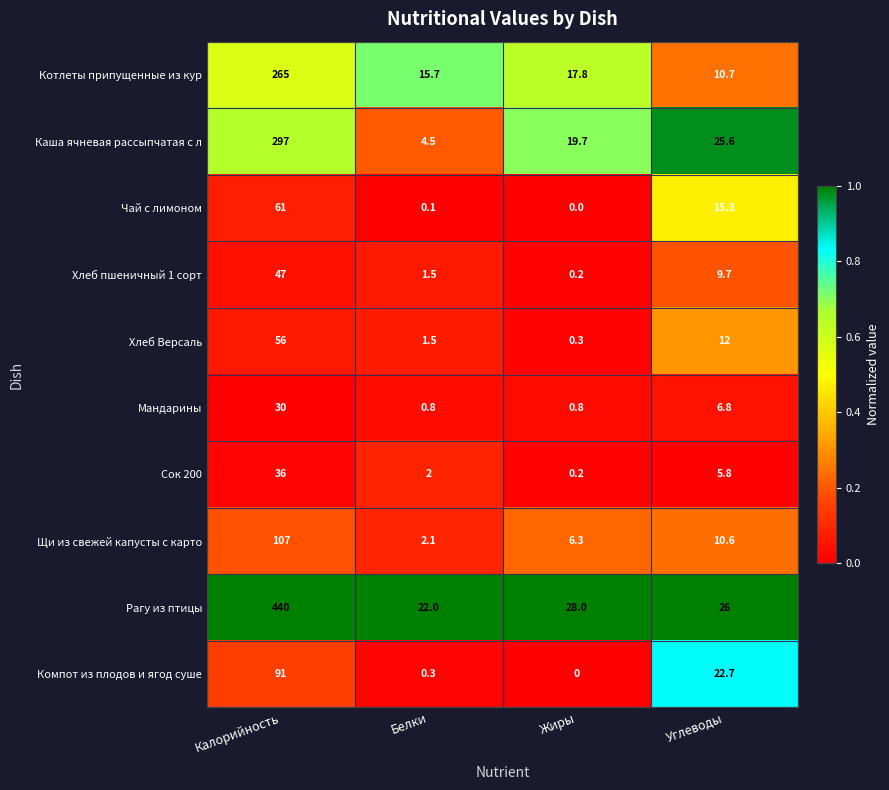

True or false: Чай с лимоном has a value of 0.0 at Жиры.

True